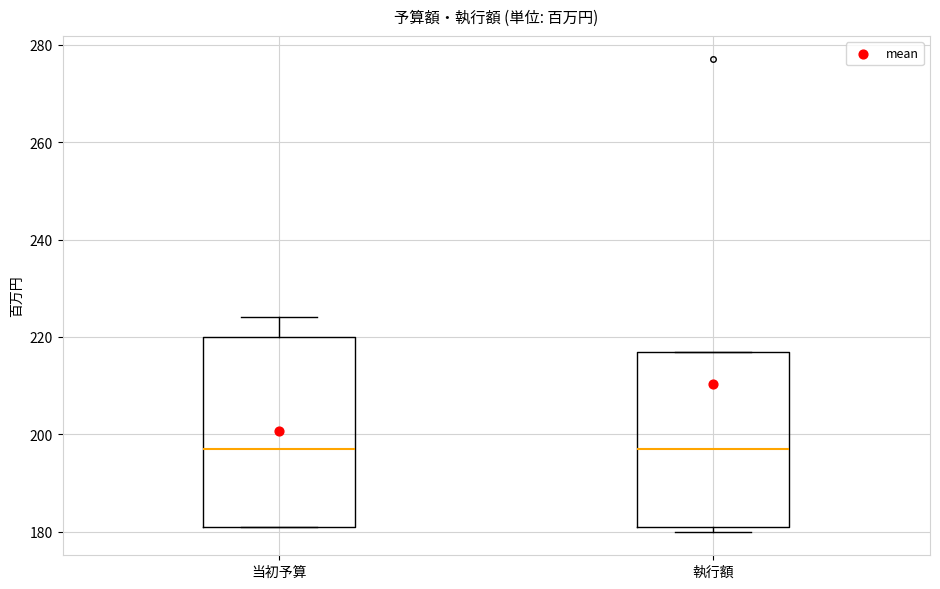

Where is the upper edge of the box for 執行額 on the y-axis? The values are not printed on the chart, so give them approximately, as read against the axis.

218